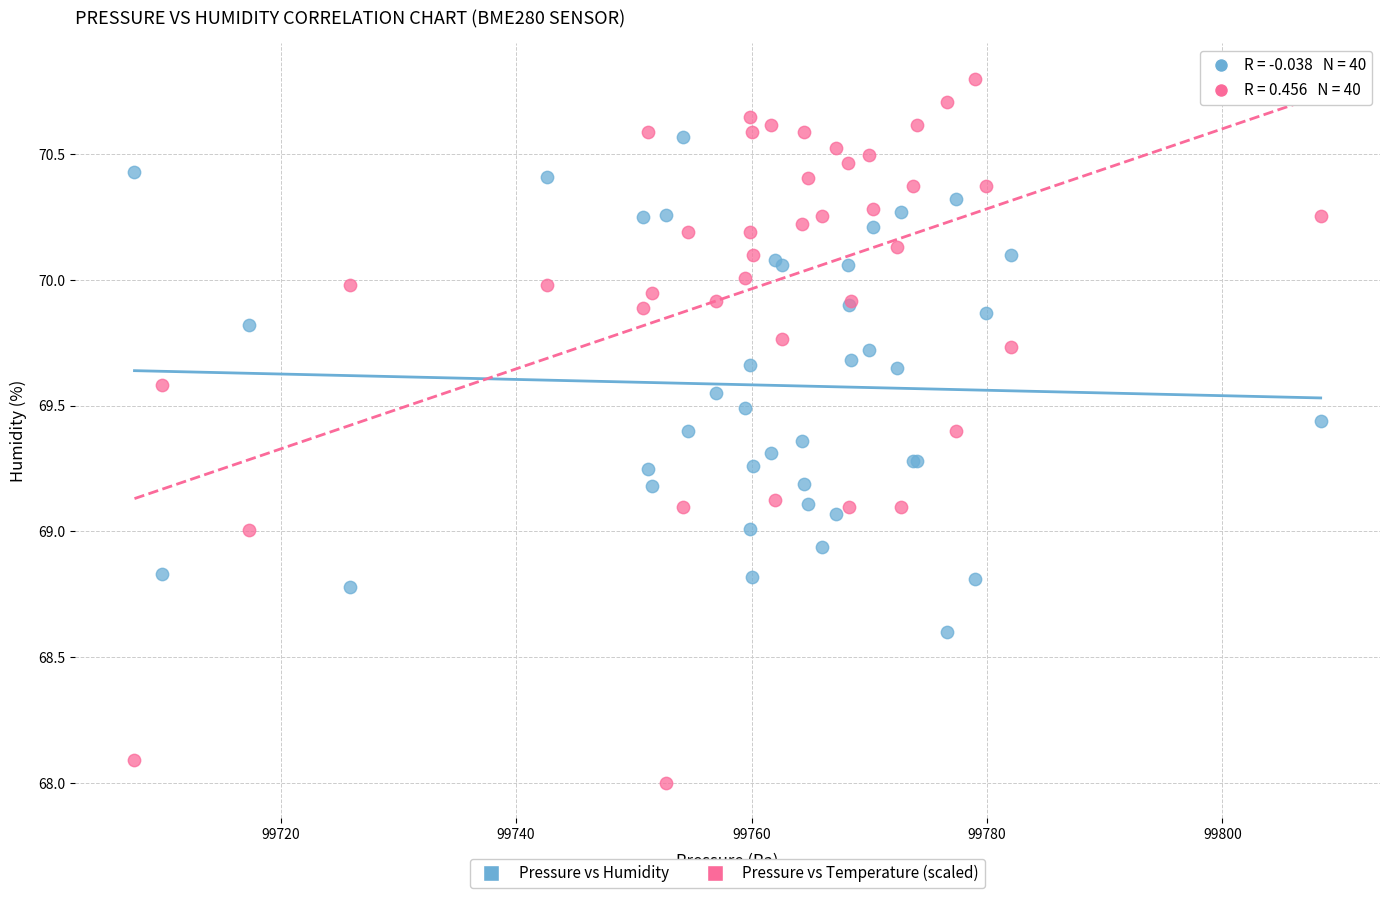

Which series has the largest Y range (max minus min)?

Pressure vs Temperature (scaled)